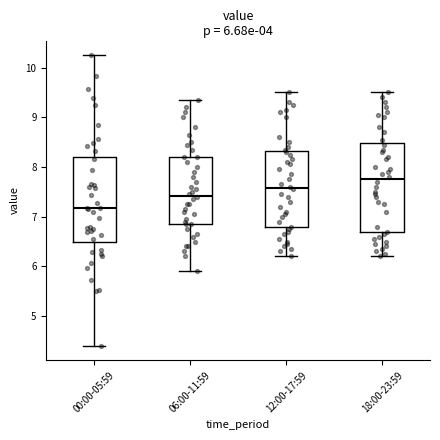

Which box has the lowest median line?

00:00-05:59